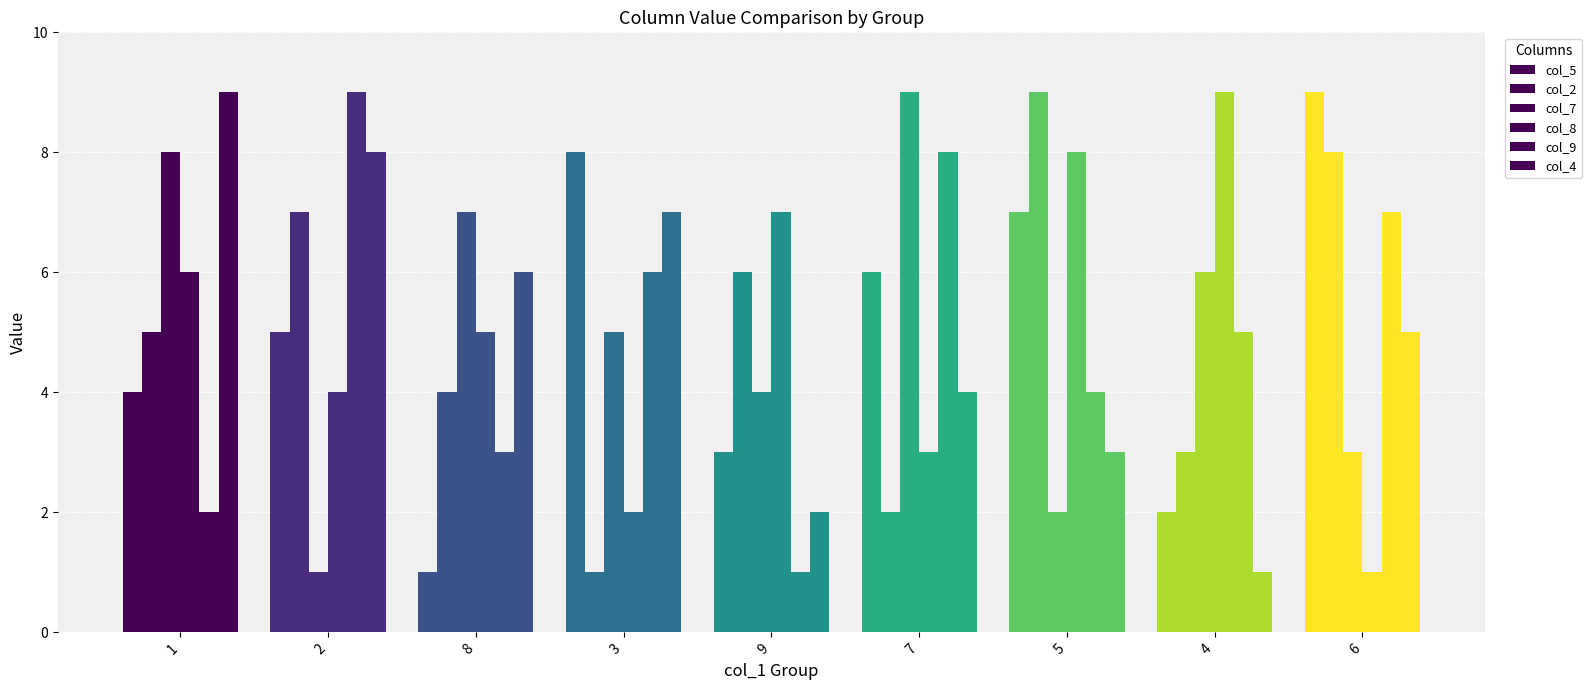

What is the value of the col_7 bar at the 3rd from the left?

7